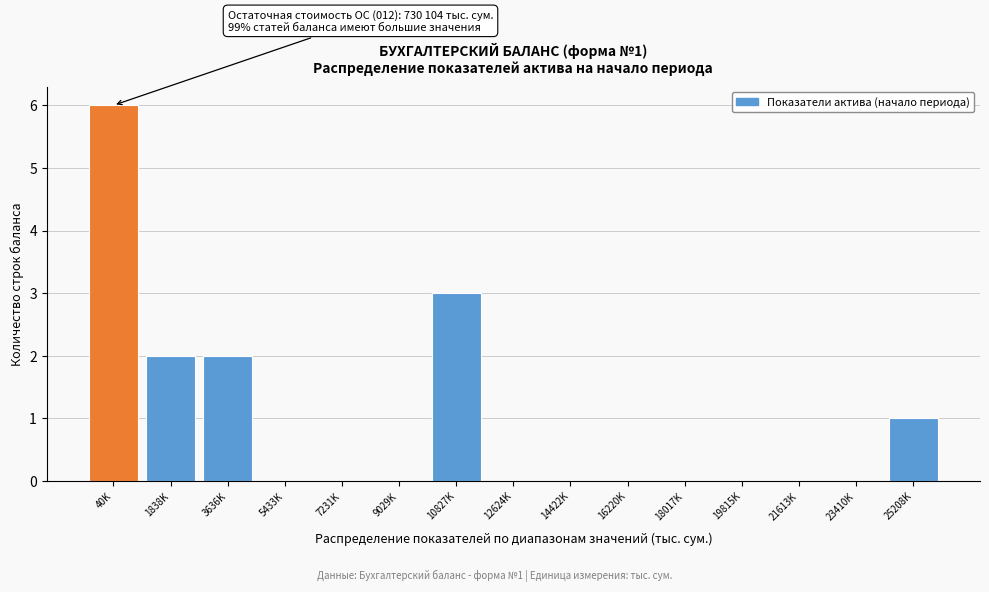

Reading left to right, what are all the values shown in this chart?

40K=6	1838K=2	3636K=2	5433K=0	7231K=0	9029K=0	10827K=3	12624K=0	14422K=0	16220K=0	18017K=0	19815K=0	21613K=0	23410K=0	25208K=1